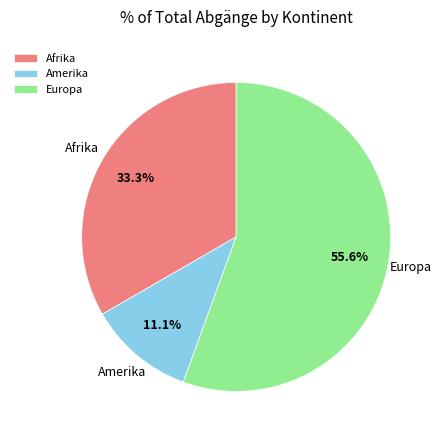

To the nearest percent, what percentage of the pie is Amerika?

11%